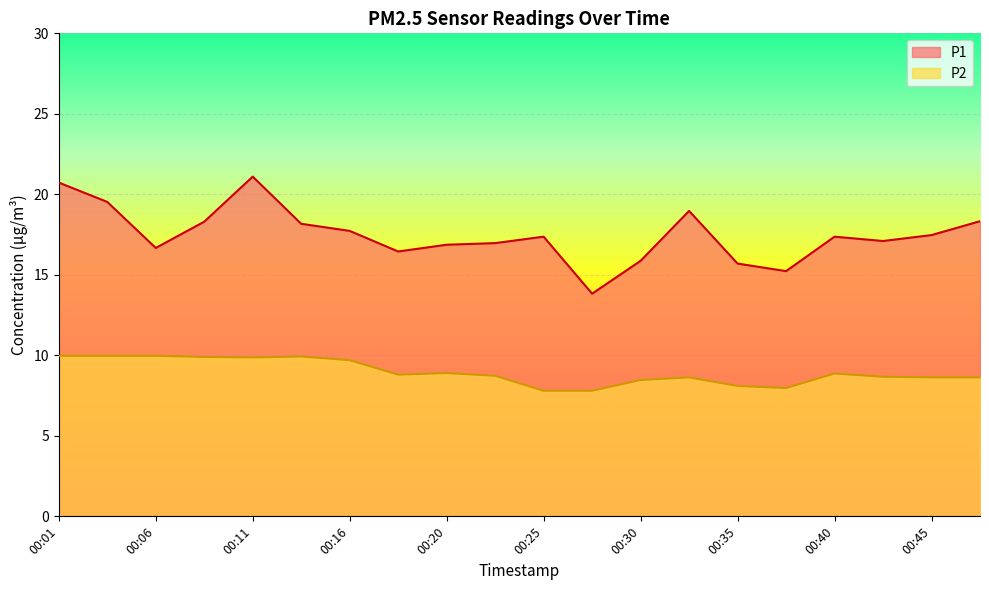

Where is the first local maximum for P1?

00:11